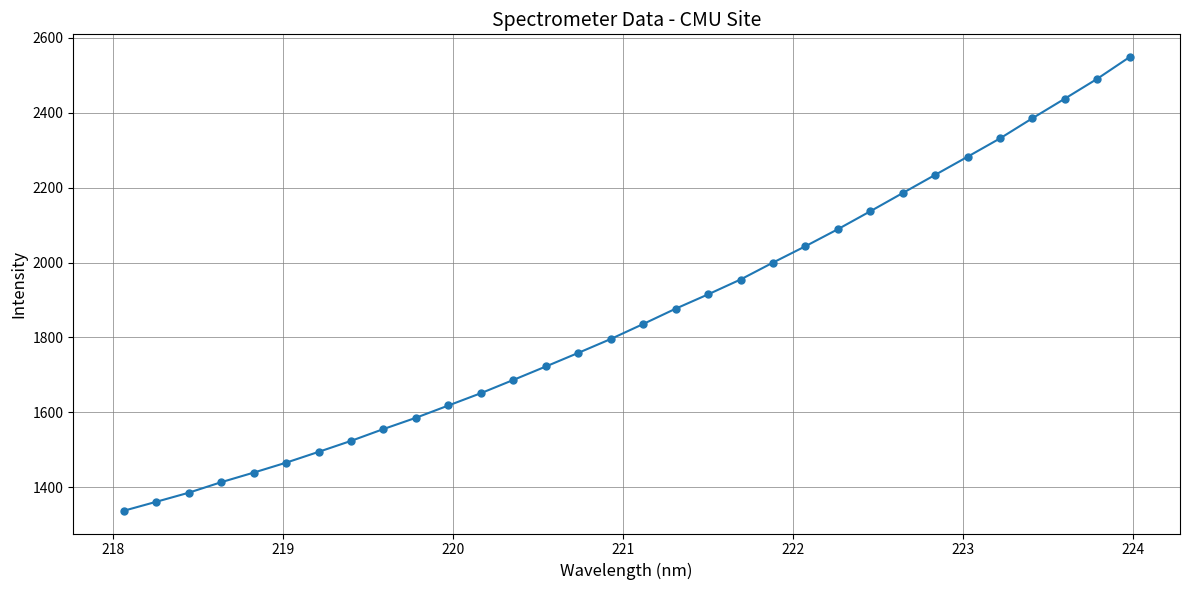

True or false: there are more than 2 points higher than both neighbors.

False